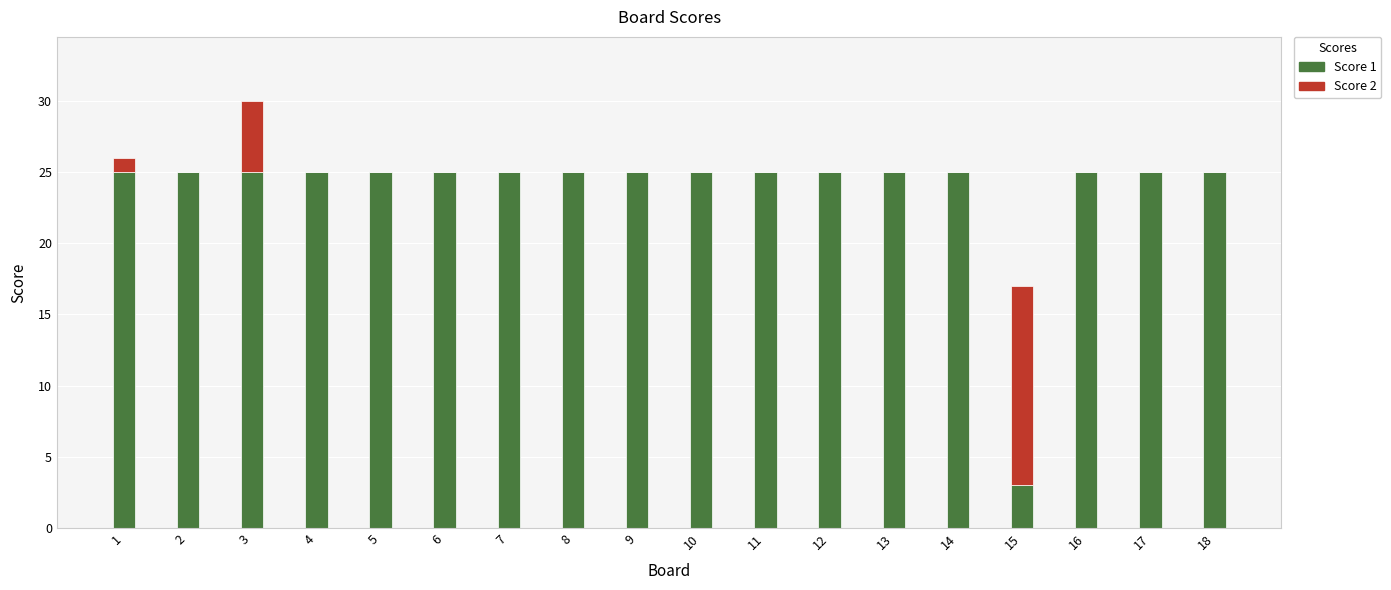

Are the bars horizontal?

No